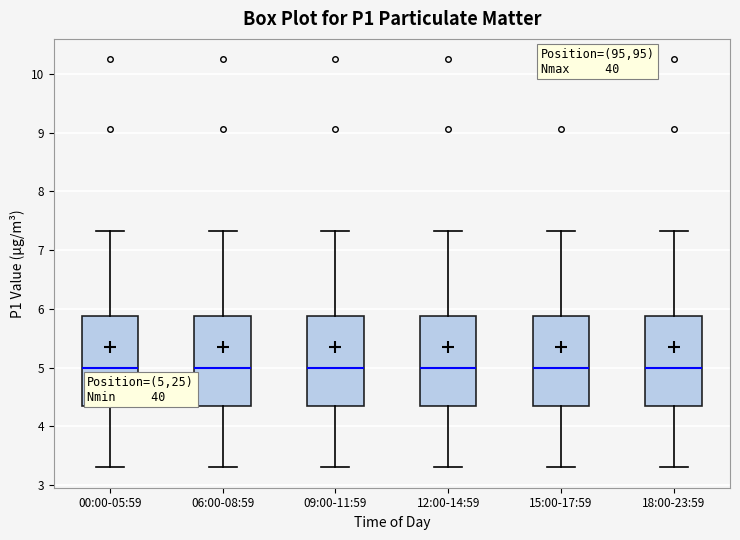

Reading left to right, transcribe this box plot: for each box, give where its median line is, the range the box spans, and where its two whiskers end, as read against the y-axis. The values are not printed on the chart, so give them approximately, as read against the axis.

00:00-05:59: median 5.0, box 4.3 to 5.9, whiskers 3.3 to 7.3
06:00-08:59: median 5.0, box 4.3 to 5.9, whiskers 3.3 to 7.3
09:00-11:59: median 5.0, box 4.3 to 5.9, whiskers 3.3 to 7.3
12:00-14:59: median 5.0, box 4.3 to 5.9, whiskers 3.3 to 7.3
15:00-17:59: median 5.0, box 4.3 to 5.9, whiskers 3.3 to 7.3
18:00-23:59: median 5.0, box 4.3 to 5.9, whiskers 3.3 to 7.3